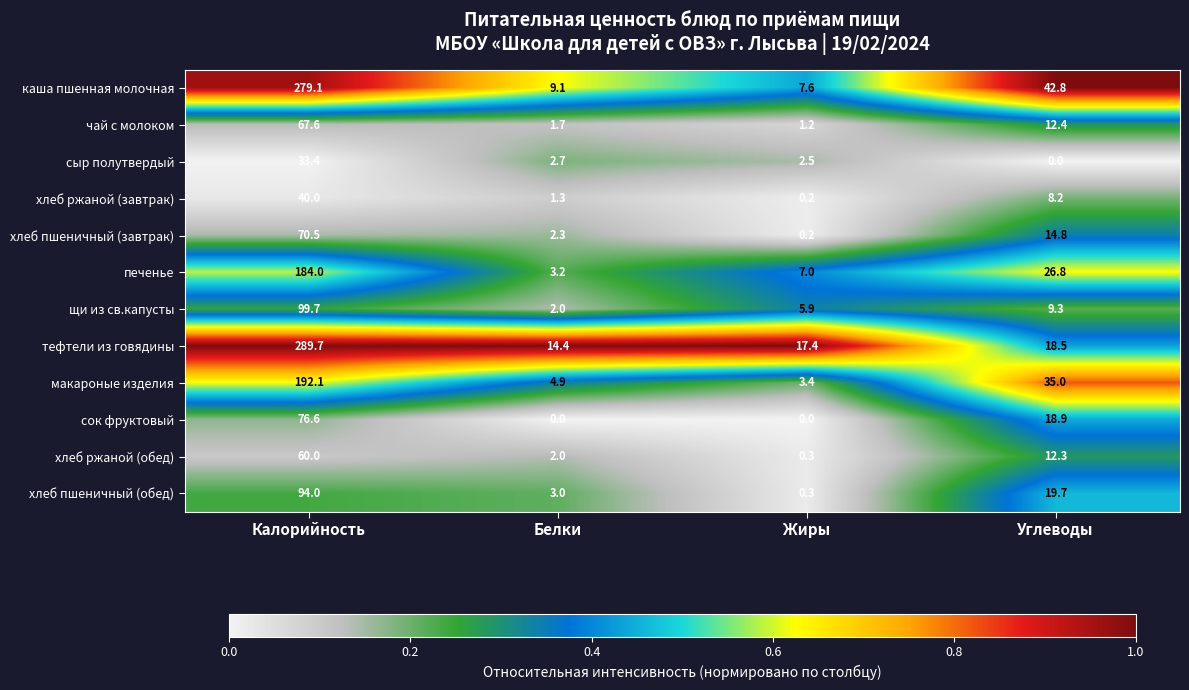

At which label does сок фруктовый first exceed 18?

Калорийность